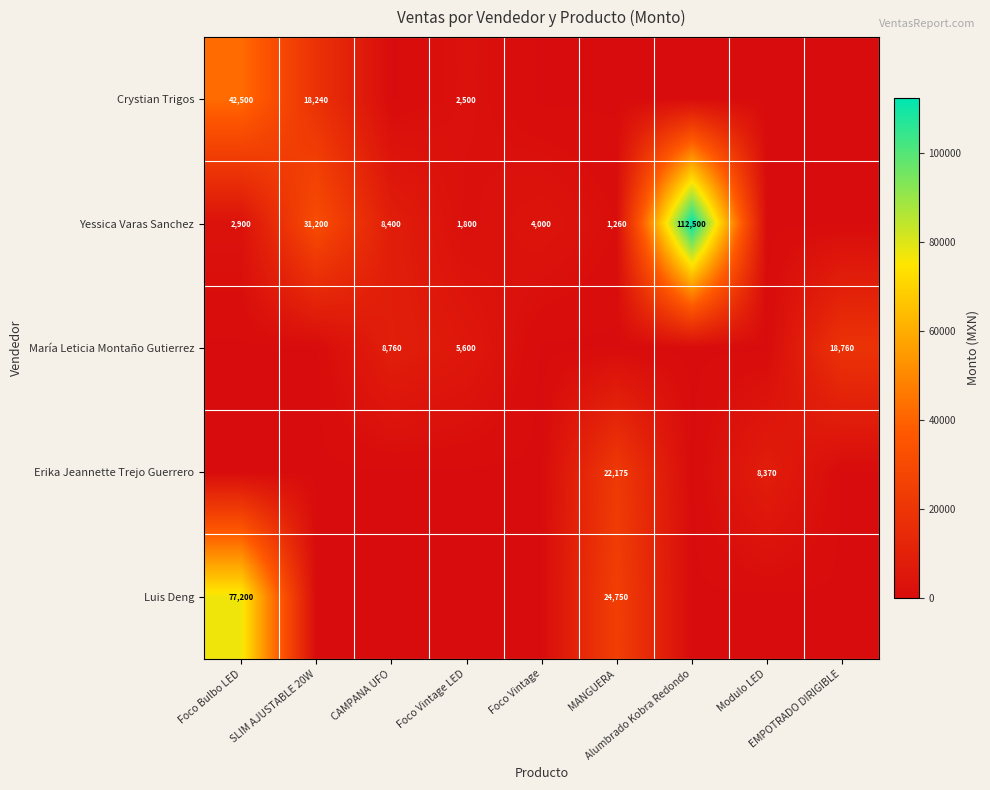

Which category has the highest value across all series?

Alumbrado Kobra Redondo